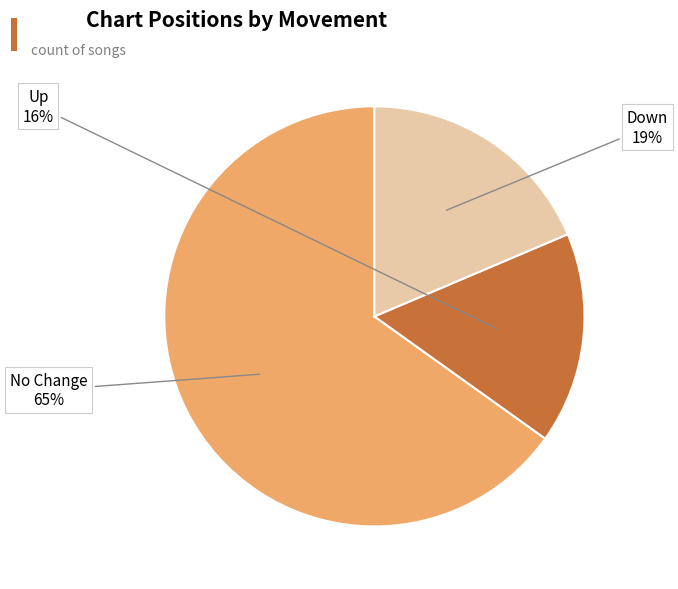

Which slice represents more than half of the pie?

No Change